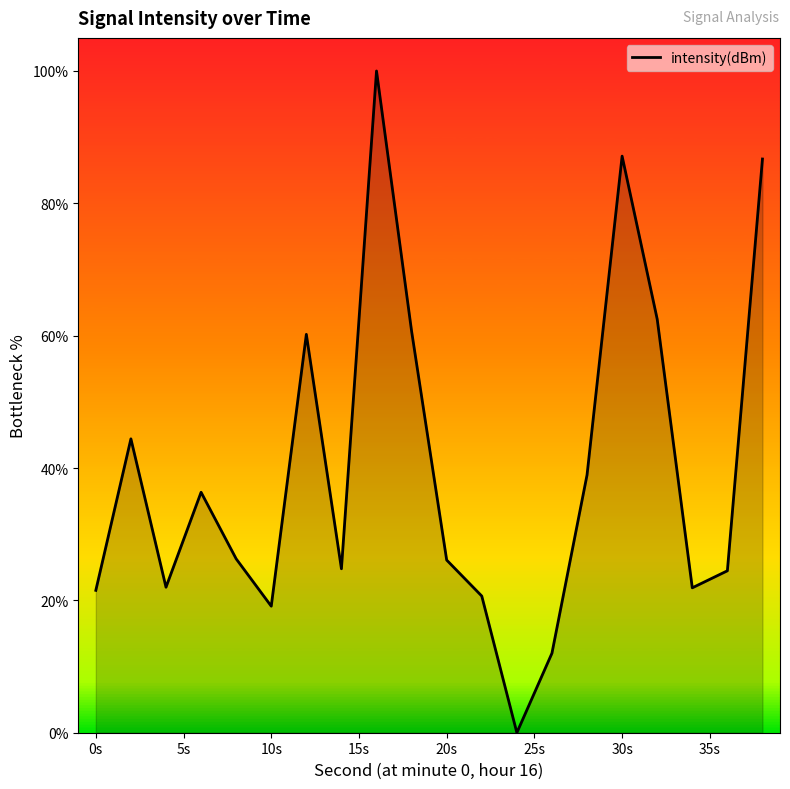

What is the difference between the maximum and minimum values?

100.0